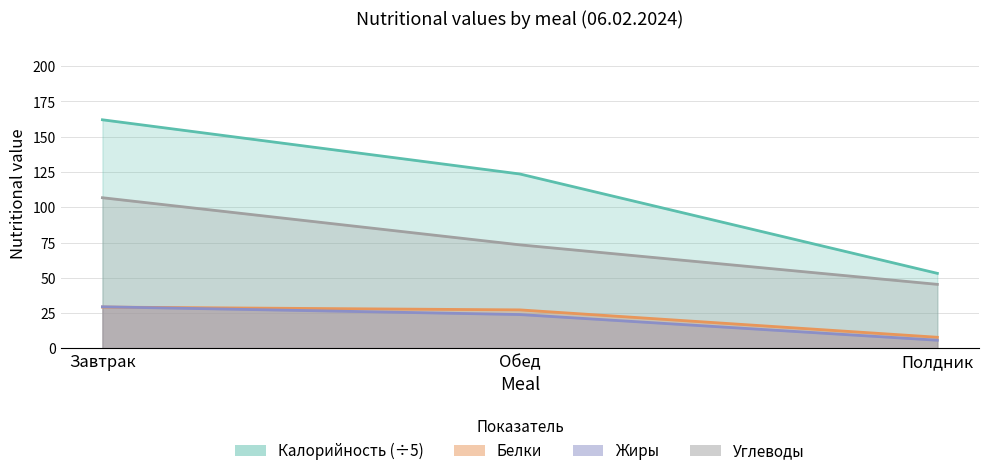

What is the label of the 2nd point from the right?

Обед